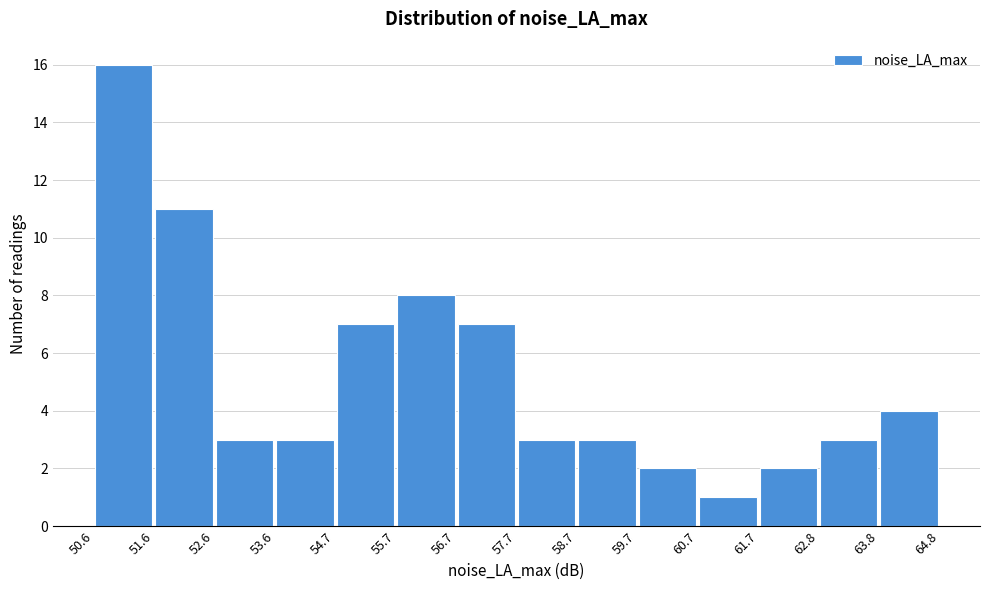

Over which range of the x-axis is the bar tallest?

50.6 to 51.6